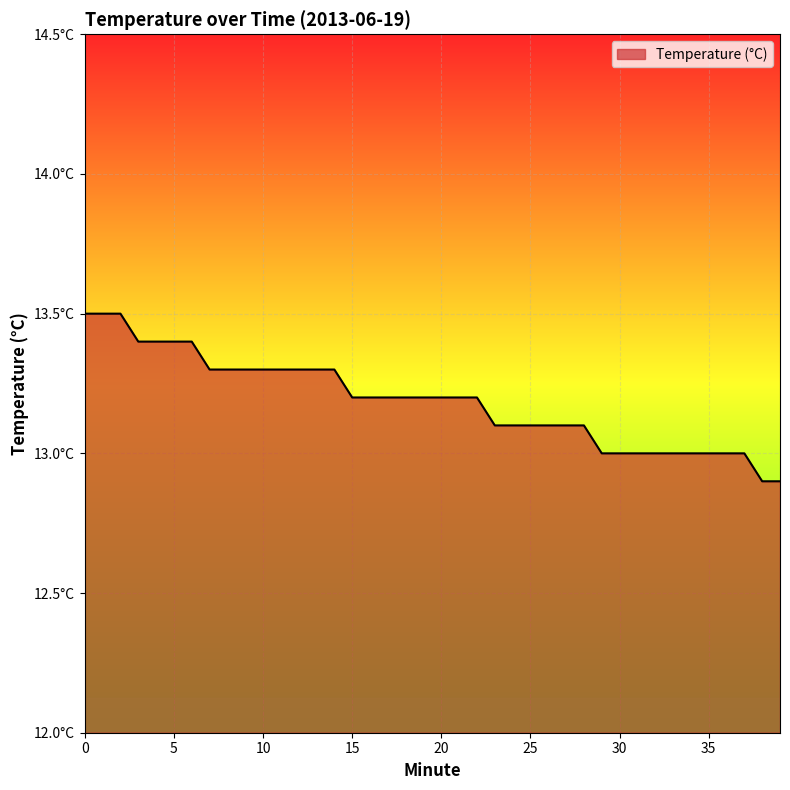

Does the chart display data point markers on the line(s)?

No